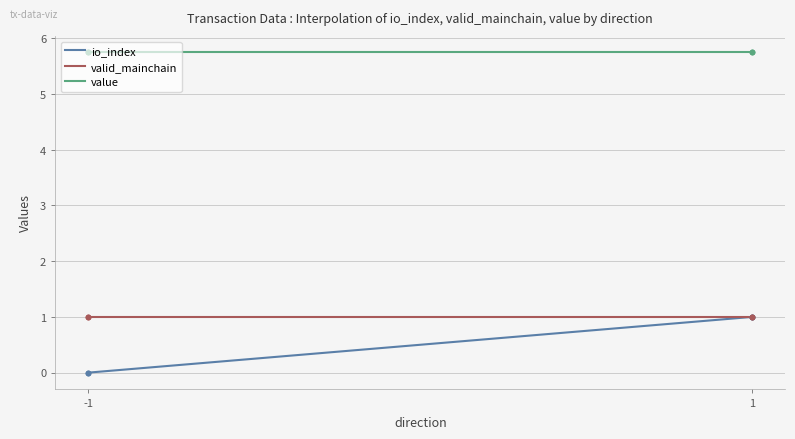

Which series has the largest total across all categories?

value